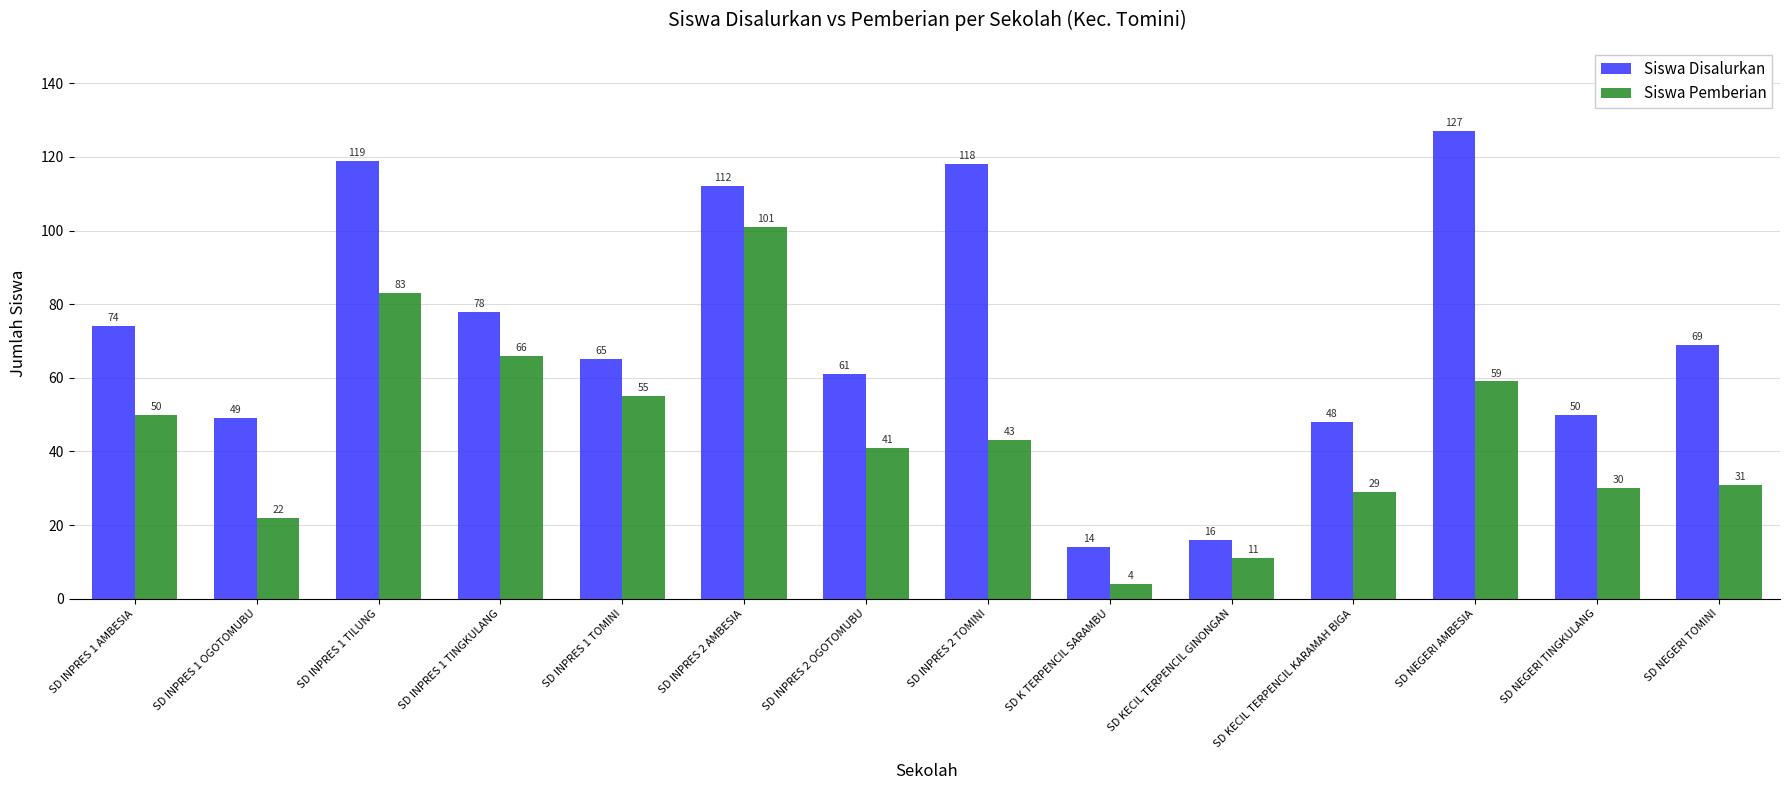

What is the spread (max minus min) of values at SD INPRES 1 TINGKULANG?

12